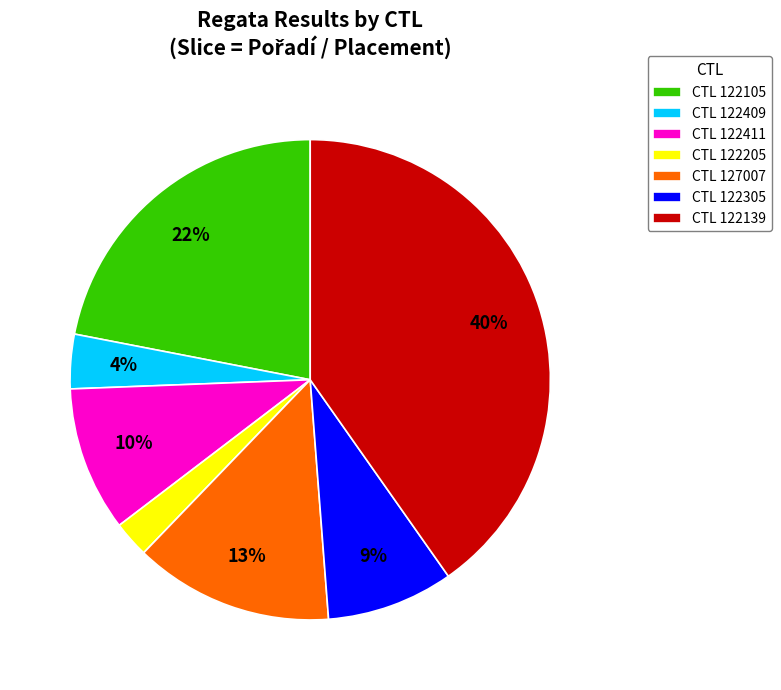

How many slices are in this pie chart?

7